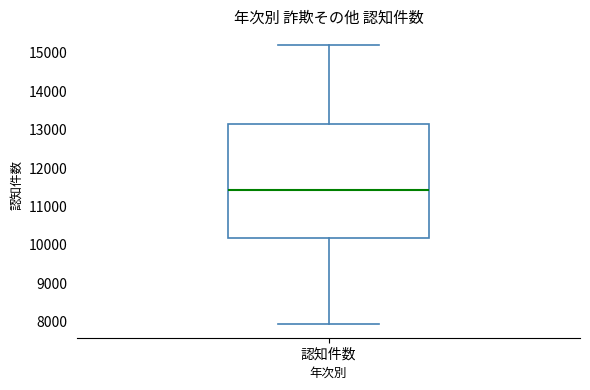

Transcribe this box plot: give where the median line is, the range the box spans, and where the two whiskers end, as read against the y-axis. The values are not printed on the chart, so give them approximately, as read against the axis.

median 11400, box 10200 to 13200, whiskers 7900 to 15200